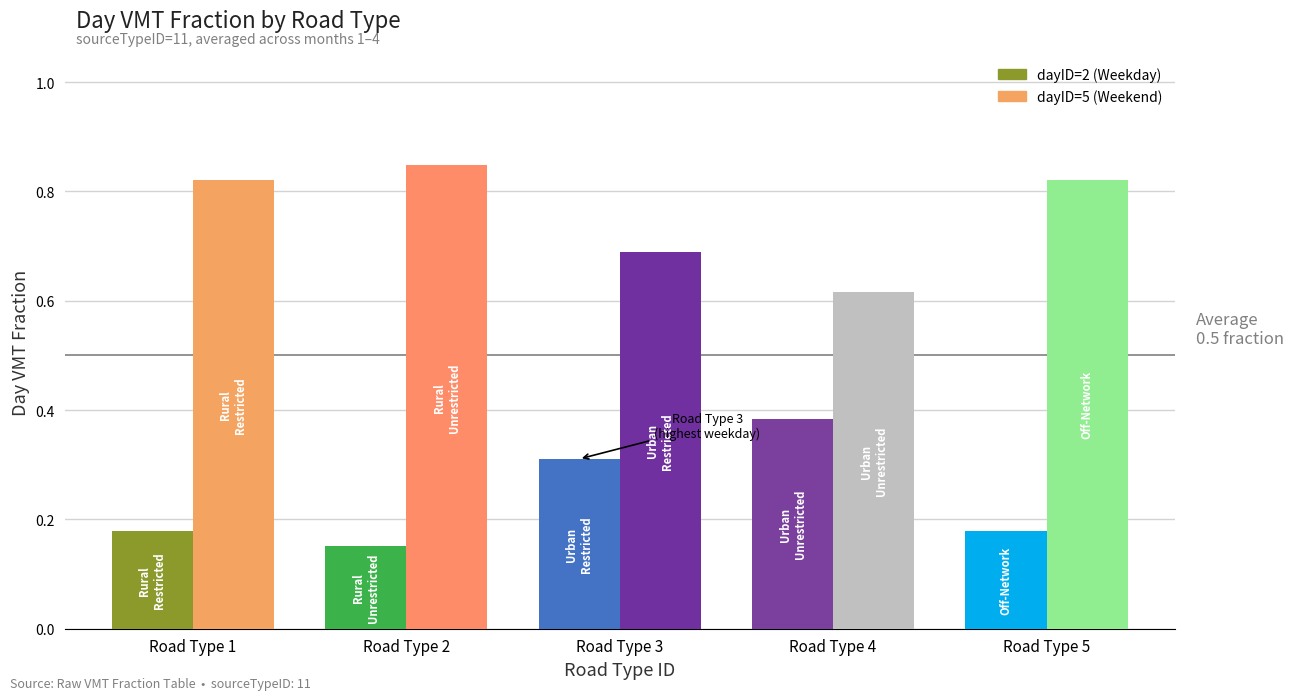

At how many categories does at least one series exceed 0?

5